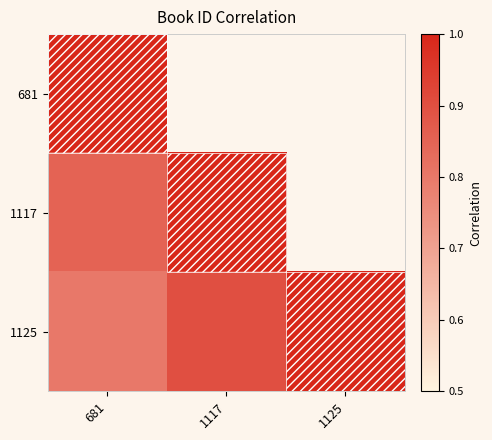

At which category is the sum across all series the highest?

1117